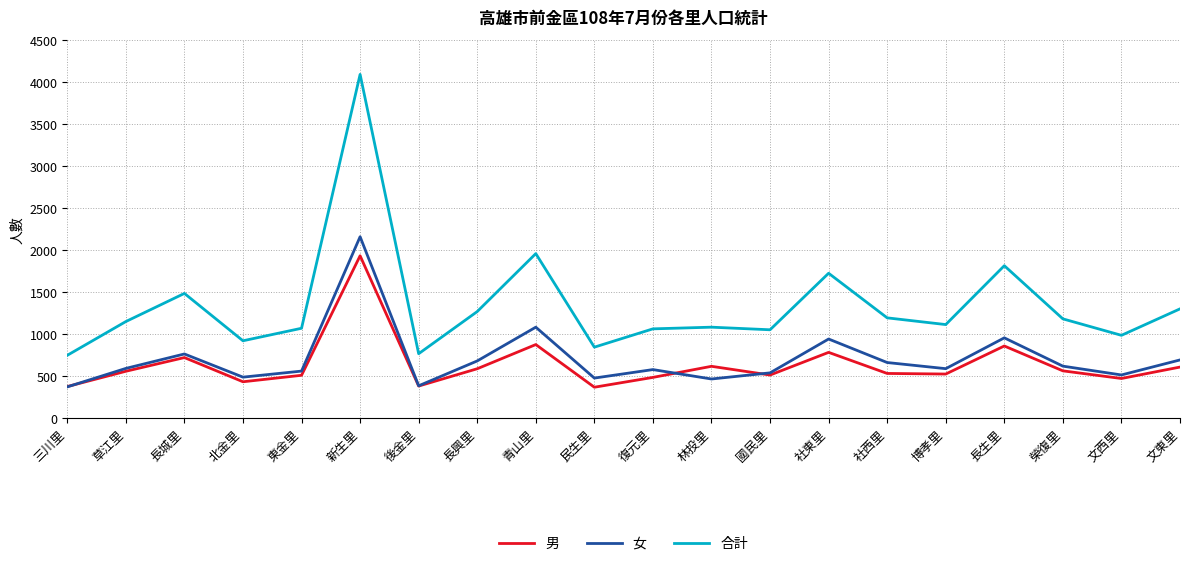

True or false: 女 has a value of 372 at 三川里.

True